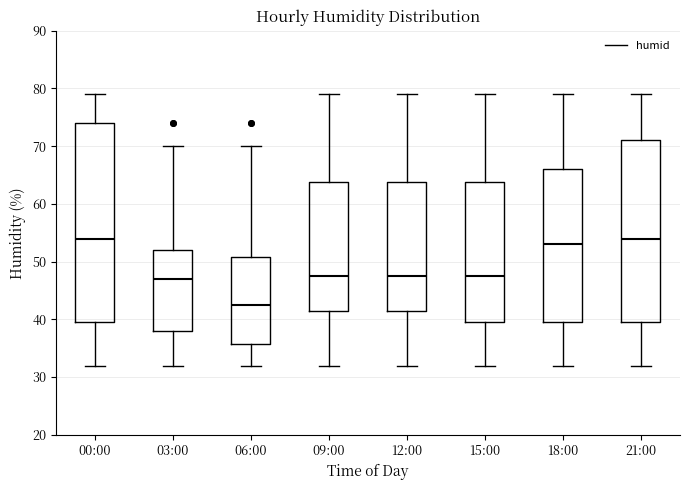

Comparing the boxes themselves (not the whiskers), which one is the tallest?

00:00